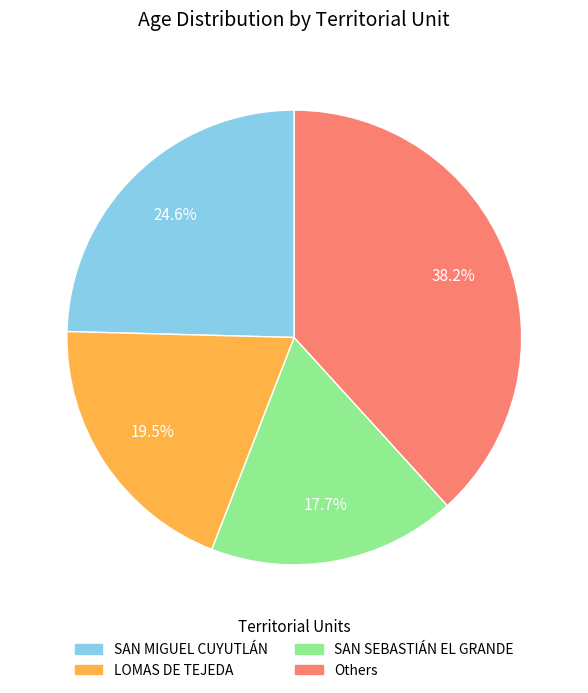

Is there a majority slice in this chart?

No